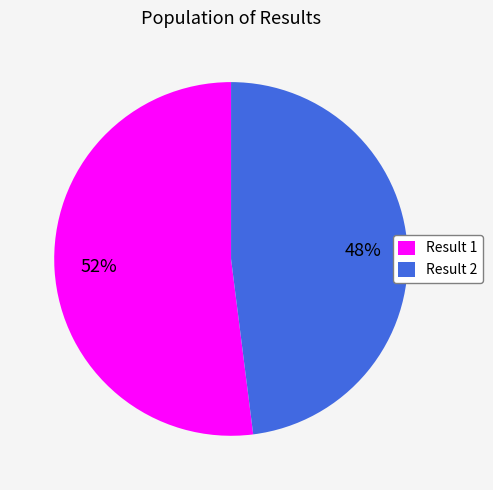

What is the smallest slice in the pie chart?

Result 2